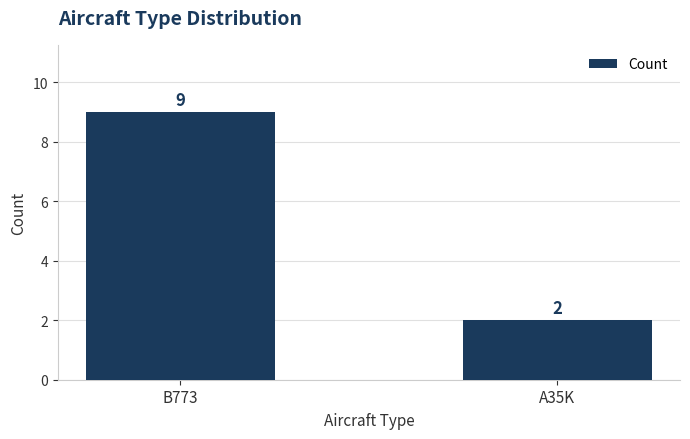

Between A35K and B773, which is larger?

B773